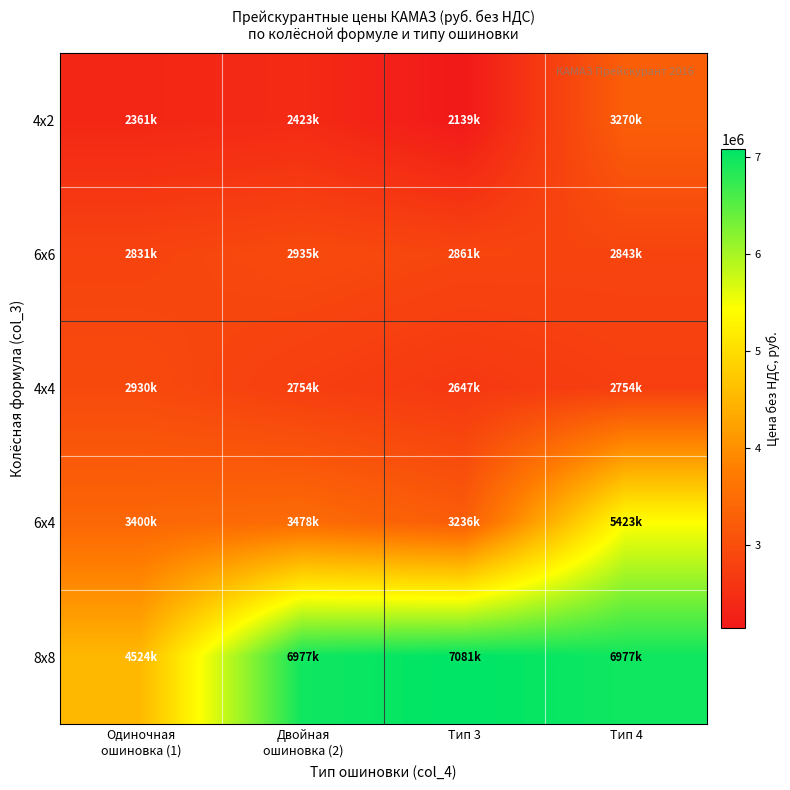

Reading left to right, list all the values displayed in this chart.

4x2: Одиночная
ошиновка (1)=2361000	Двойная
ошиновка (2)=2423000	Тип 3=2139000	Тип 4=3270000
6x6: Одиночная
ошиновка (1)=2831000	Двойная
ошиновка (2)=2935000	Тип 3=2861000	Тип 4=2843000
4x4: Одиночная
ошиновка (1)=2930000	Двойная
ошиновка (2)=2754000	Тип 3=2647000	Тип 4=2754000
6x4: Одиночная
ошиновка (1)=3400000	Двойная
ошиновка (2)=3478000	Тип 3=3236000	Тип 4=5423000
8x8: Одиночная
ошиновка (1)=4524000	Двойная
ошиновка (2)=6977000	Тип 3=7081000	Тип 4=6977000